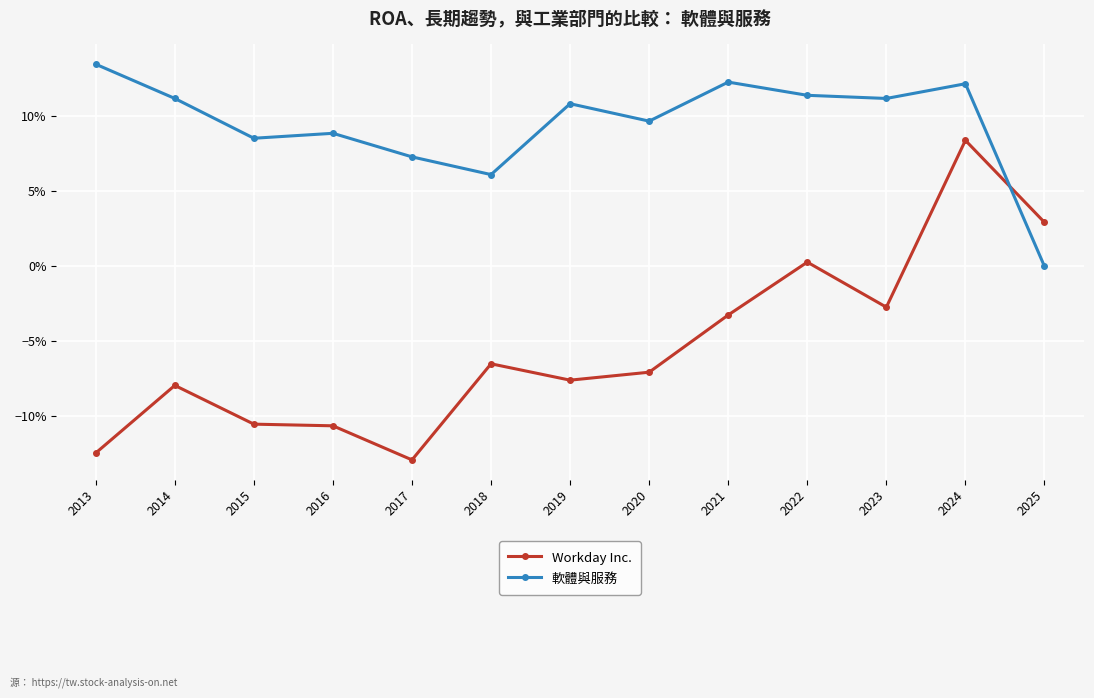

What is the maximum value shown in the chart?

0.1